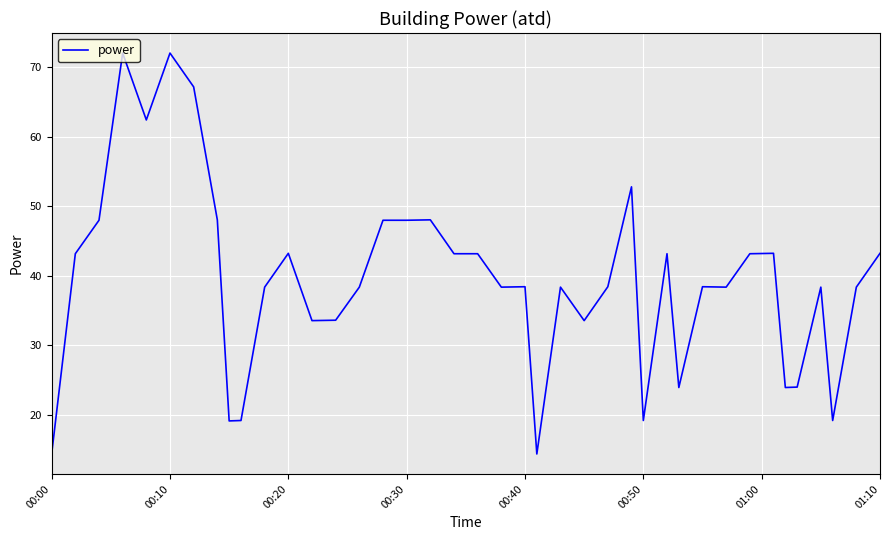

What is the smallest value displayed?

14.4